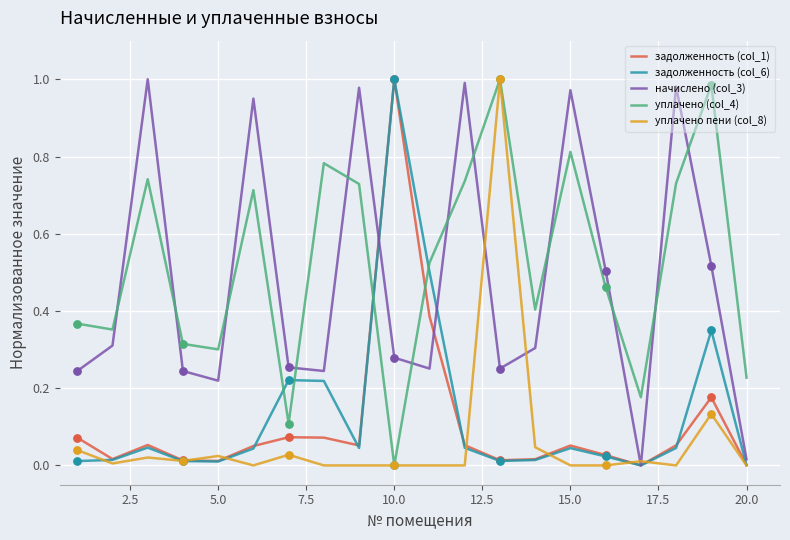

Which series has the largest total across all categories?

уплачено (col_4)